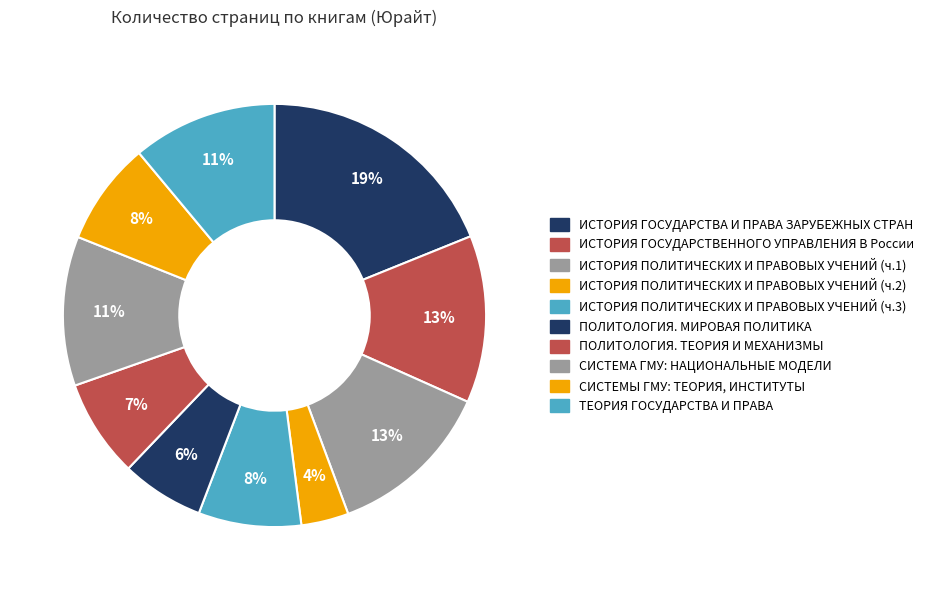

Count the number of slices in the pie.

10